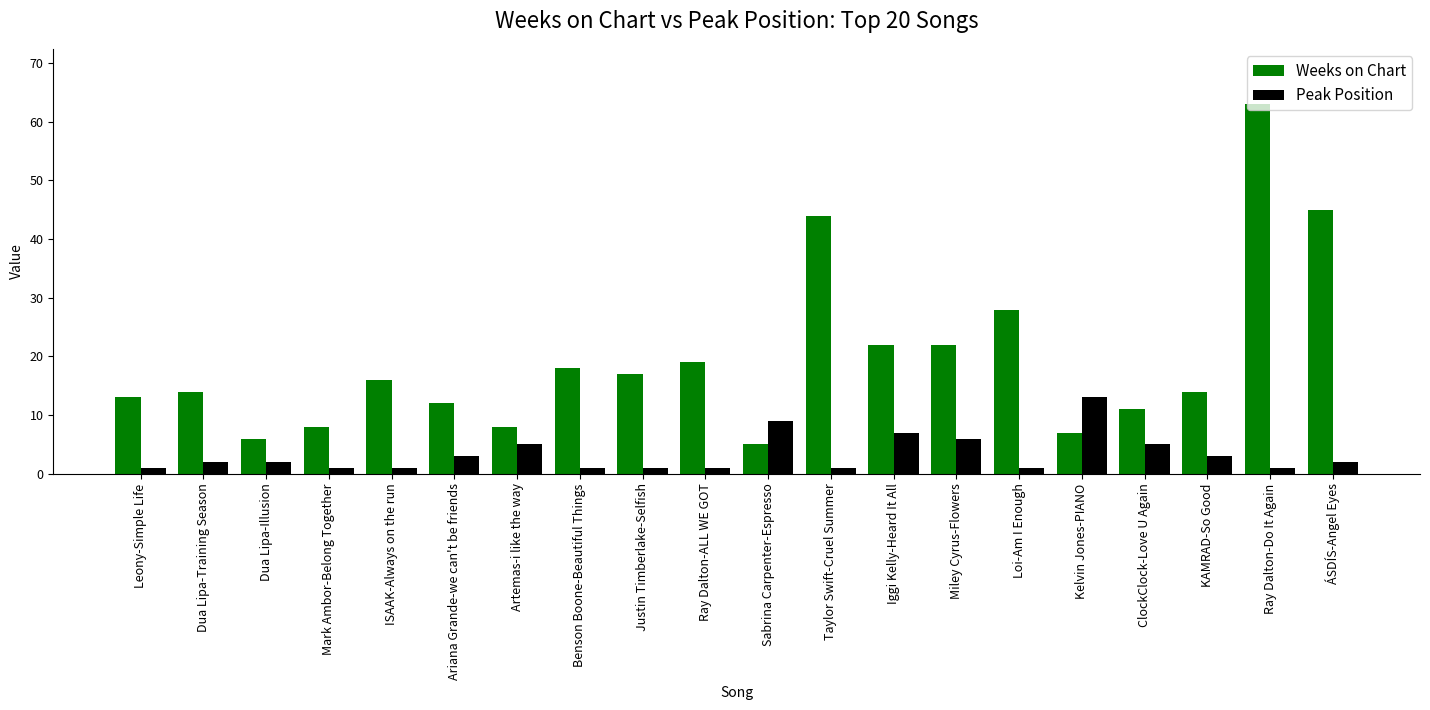

Where is Weeks on Chart nearest to the value 34?

Loi-Am I Enough